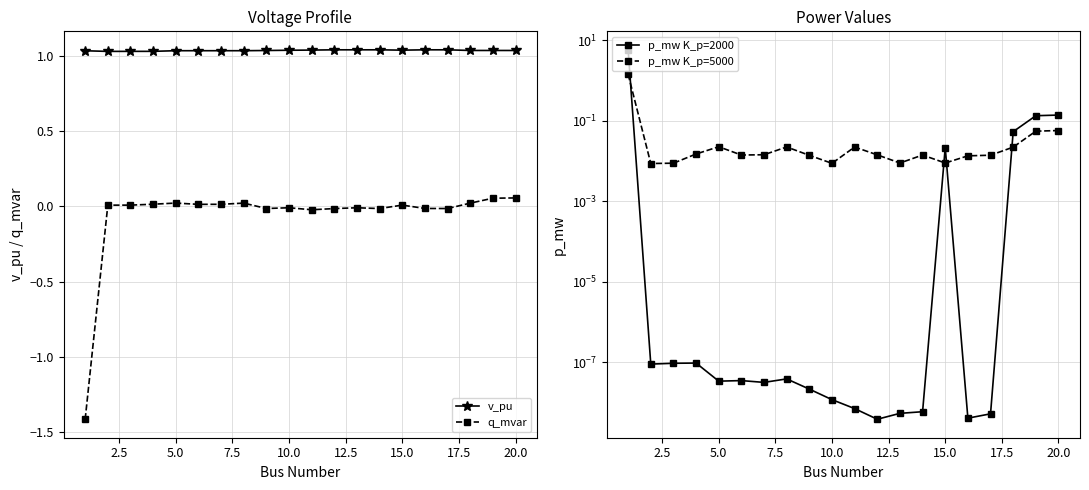

True or false: v_pu has more than 0 interior local peaks.

True